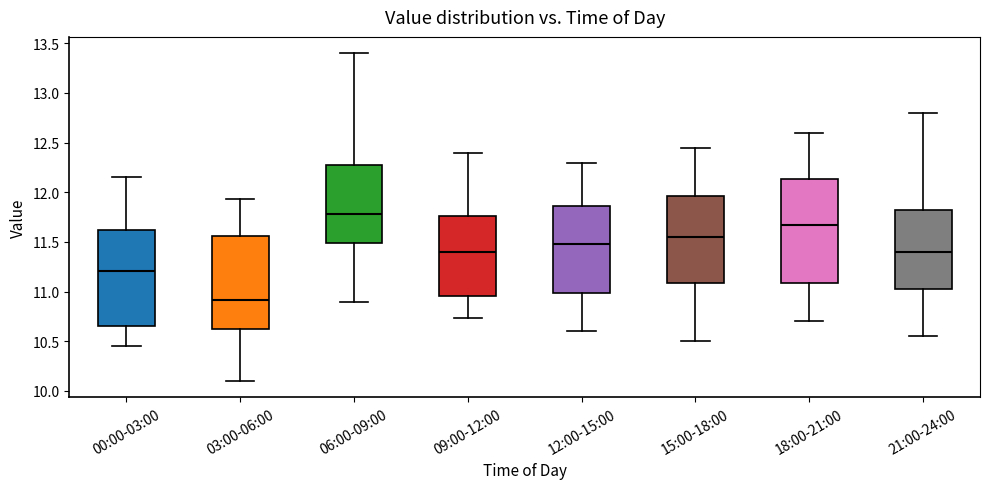

Reading left to right, transcribe this box plot: for each box, give where its median line is, the range the box spans, and where its two whiskers end, as read against the y-axis. The values are not printed on the chart, so give them approximately, as read against the axis.

00:00-03:00: median 11.20, box 10.65 to 11.60, whiskers 10.45 to 12.15
03:00-06:00: median 10.90, box 10.65 to 11.55, whiskers 10.10 to 11.95
06:00-09:00: median 11.80, box 11.50 to 12.25, whiskers 10.90 to 13.40
09:00-12:00: median 11.40, box 10.95 to 11.75, whiskers 10.75 to 12.40
12:00-15:00: median 11.50, box 11.00 to 11.85, whiskers 10.60 to 12.30
15:00-18:00: median 11.55, box 11.10 to 11.95, whiskers 10.50 to 12.45
18:00-21:00: median 11.70, box 11.10 to 12.15, whiskers 10.70 to 12.60
21:00-24:00: median 11.40, box 11.05 to 11.85, whiskers 10.55 to 12.80